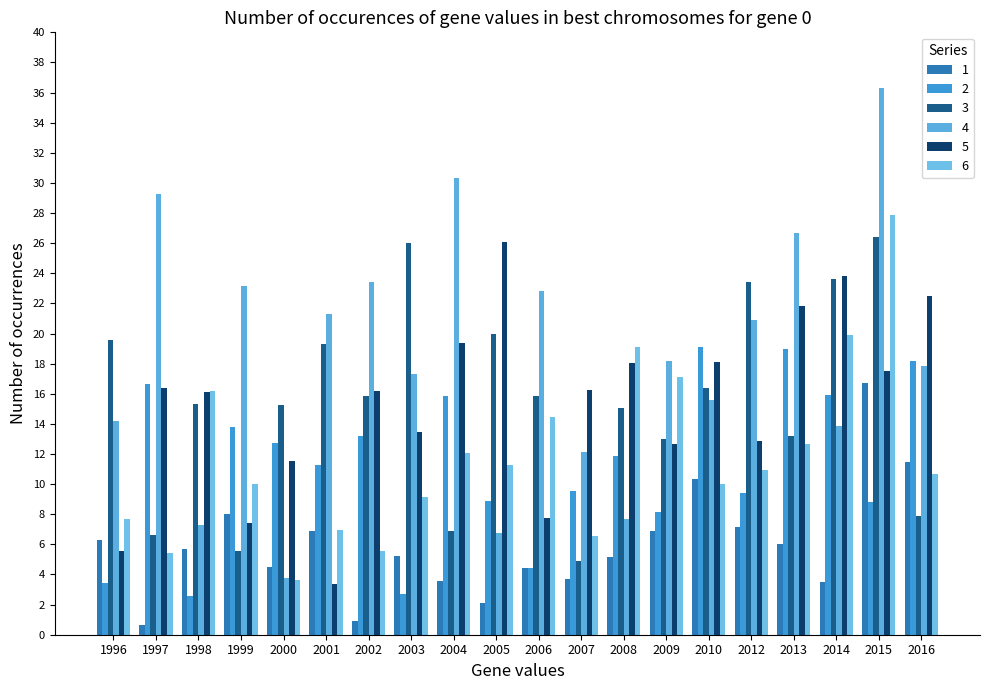

Count the number of categories in the chart.

20